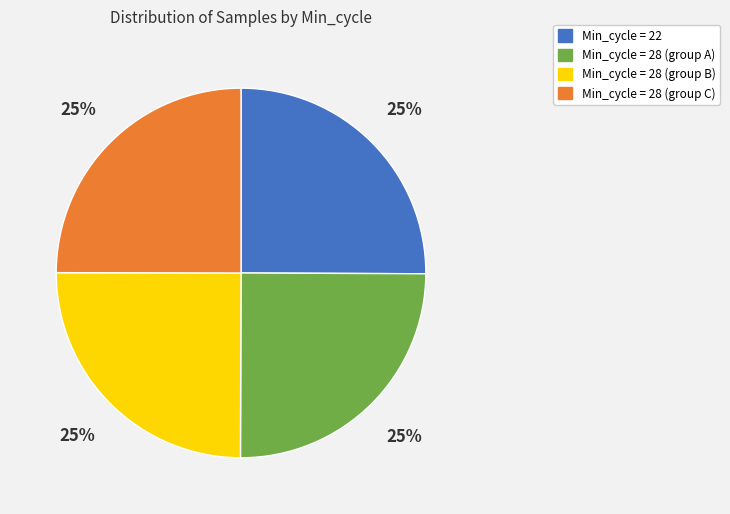

Is there any slice that represents more than half of the pie?

No